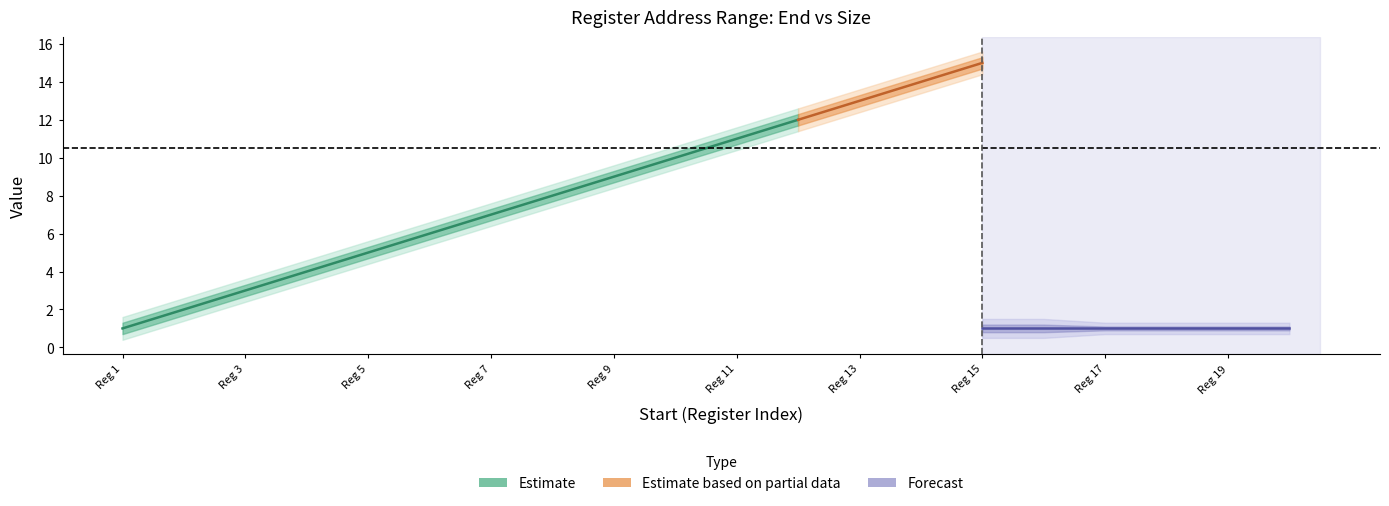

True or false: Size has a value of 1 at 18.

True